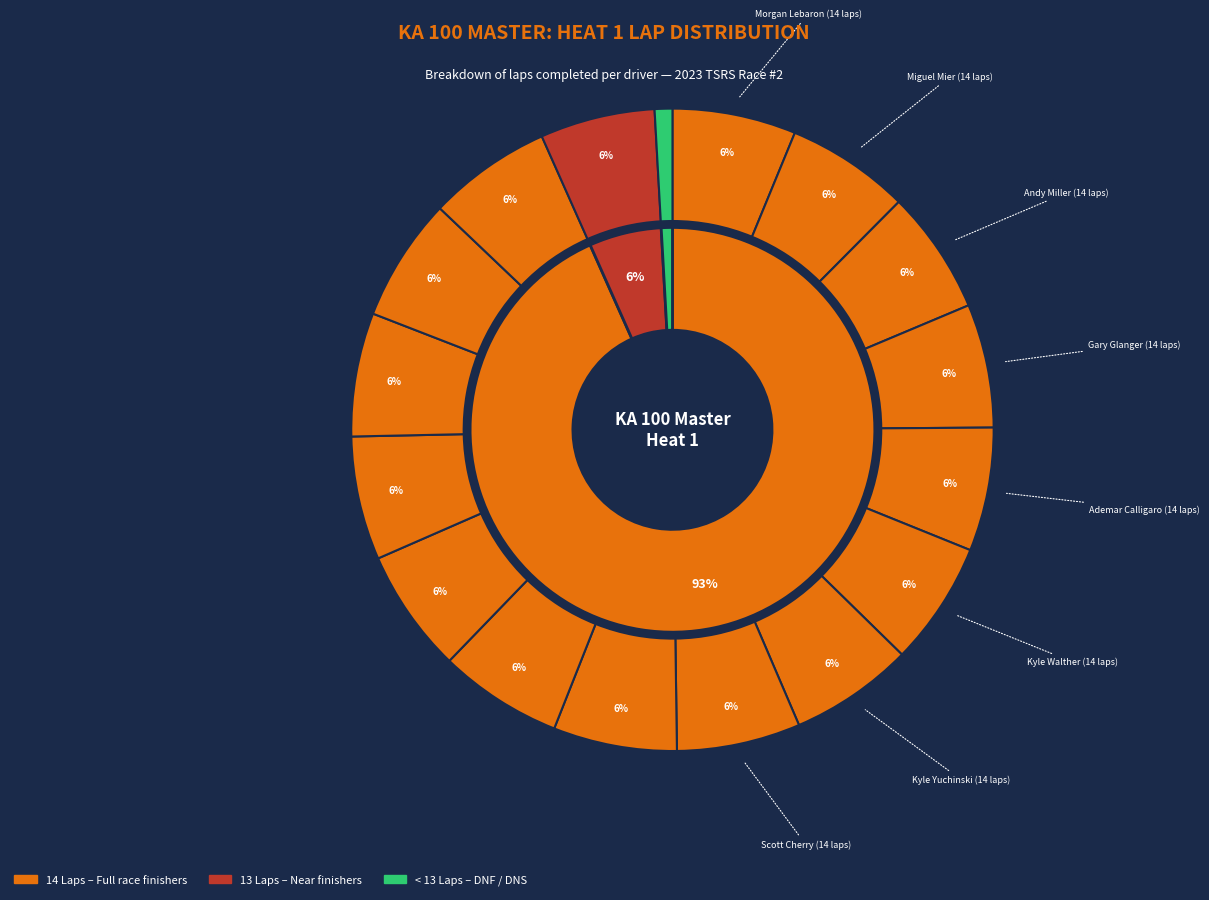

Is the sum of Tam Nguyen and David Pergande greater than half?

No